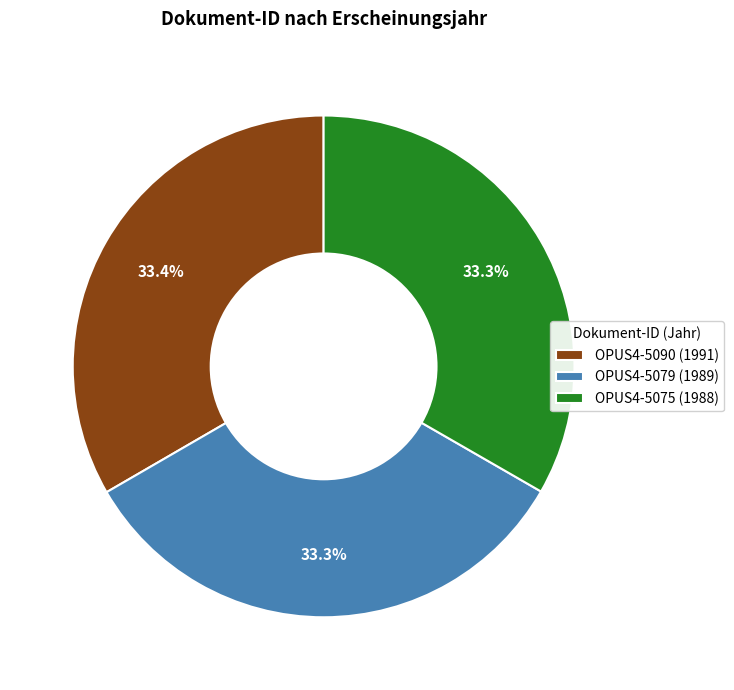

The OPUS4-5079 (1989) slice represents 33% of the pie. True or false?

True